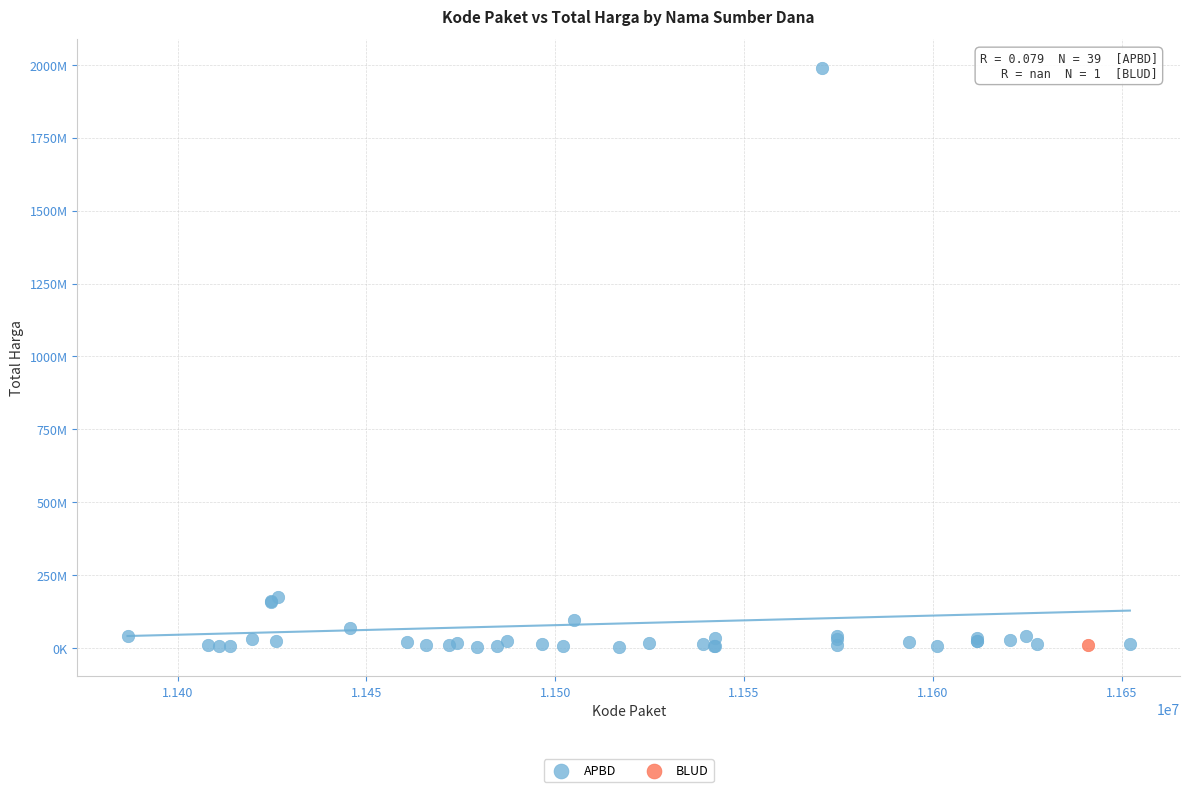

What are all the series names shown in the legend?

APBD, BLUD